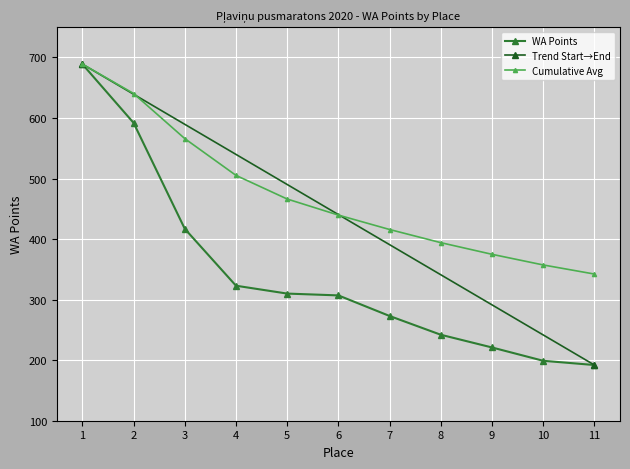

Reading left to right, list all the values displayed in this chart.

689	592	417	323	310	307	273	242	221	199	192